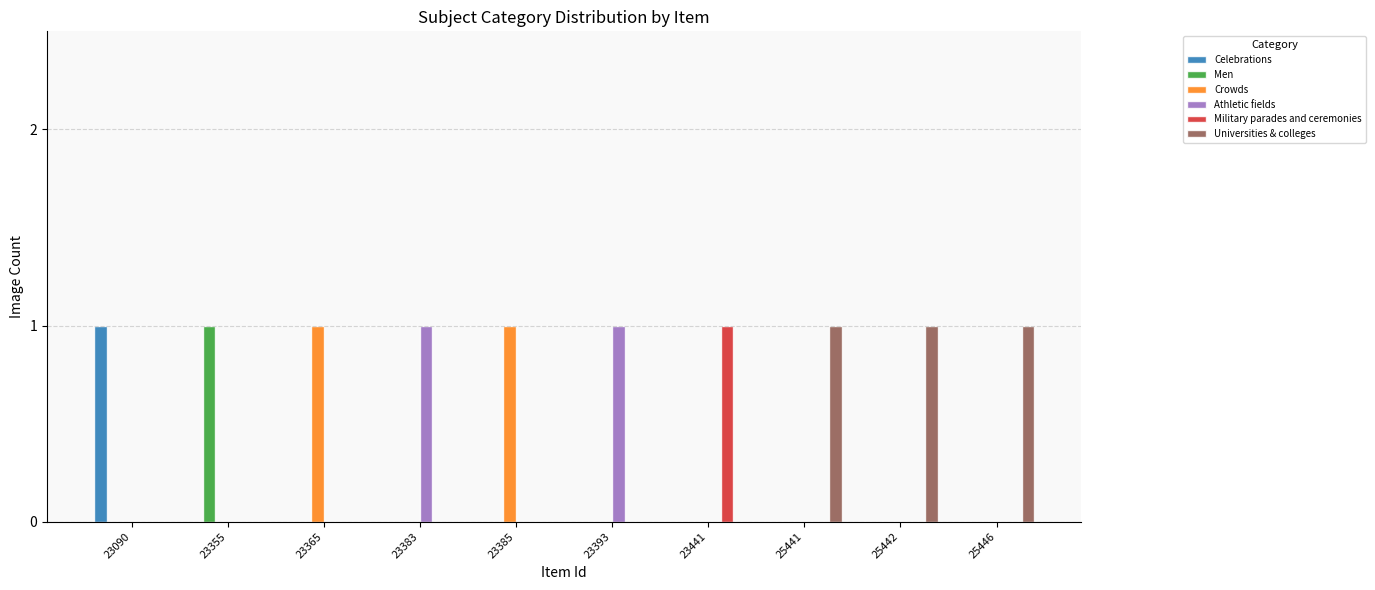

What is the sum of all Crowds values?

2